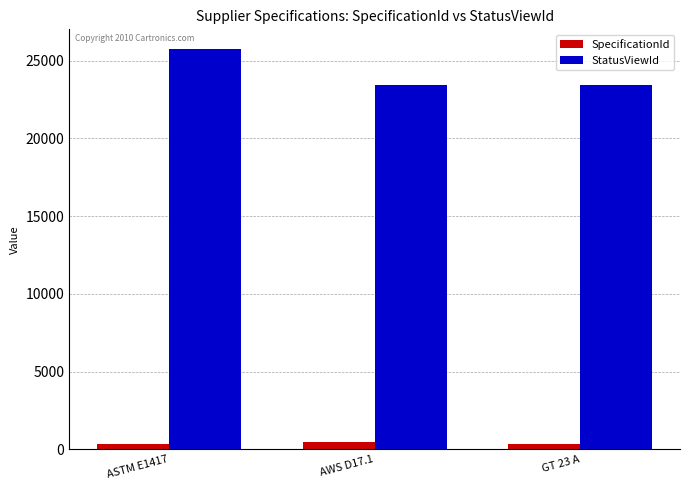

How many bars are there in each group?

2